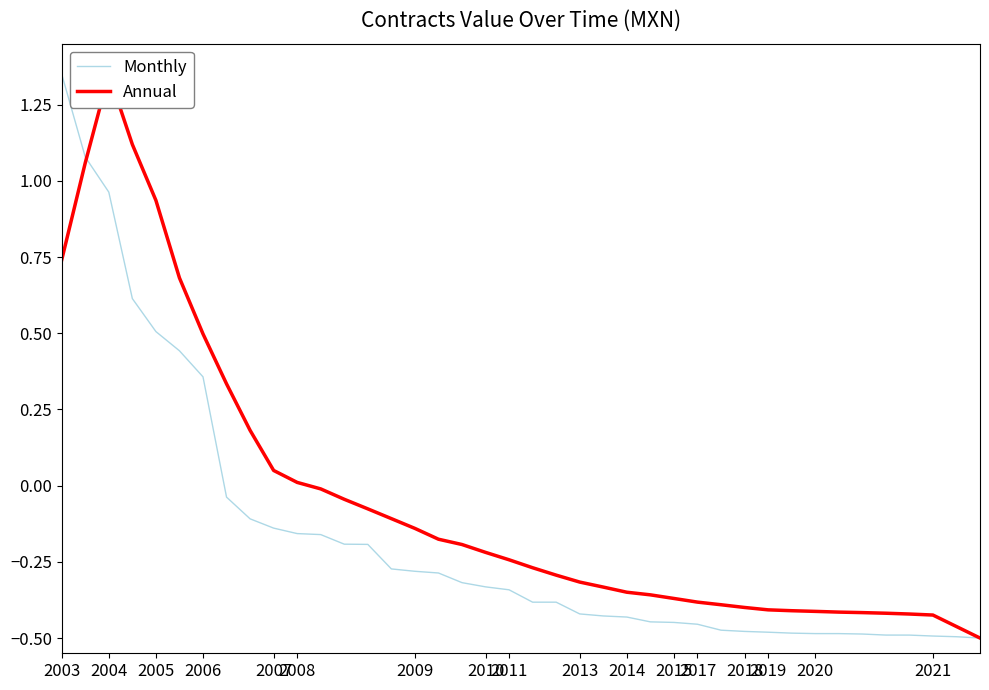

The Monthly series shows 1.5 at 2004. True or false?

False